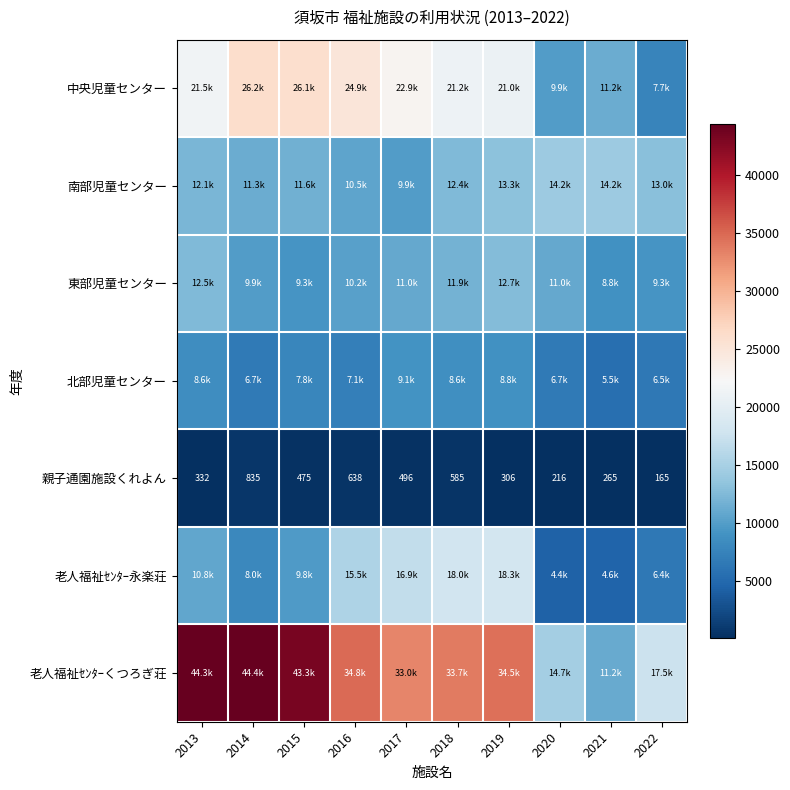

List the labels in order of 親子通園施設くれよん value, smallest first.

2022, 2020, 2021, 2019, 2013, 2015, 2017, 2018, 2016, 2014